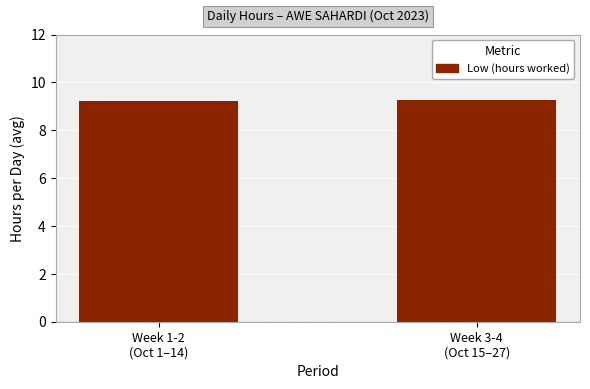

Is it true that the value at Week 3-4
(Oct 15–27) is 13.5?

False